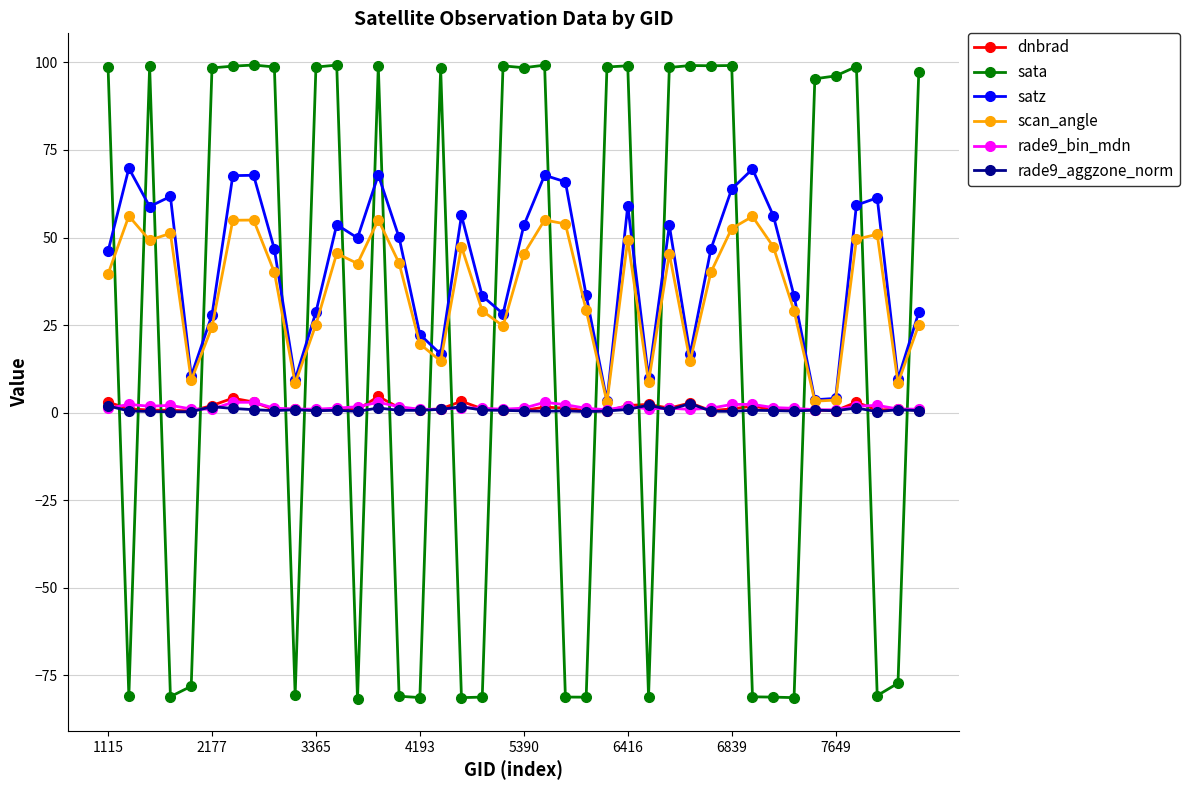

What is the value of the sata point at the 37th from the left?

98.8